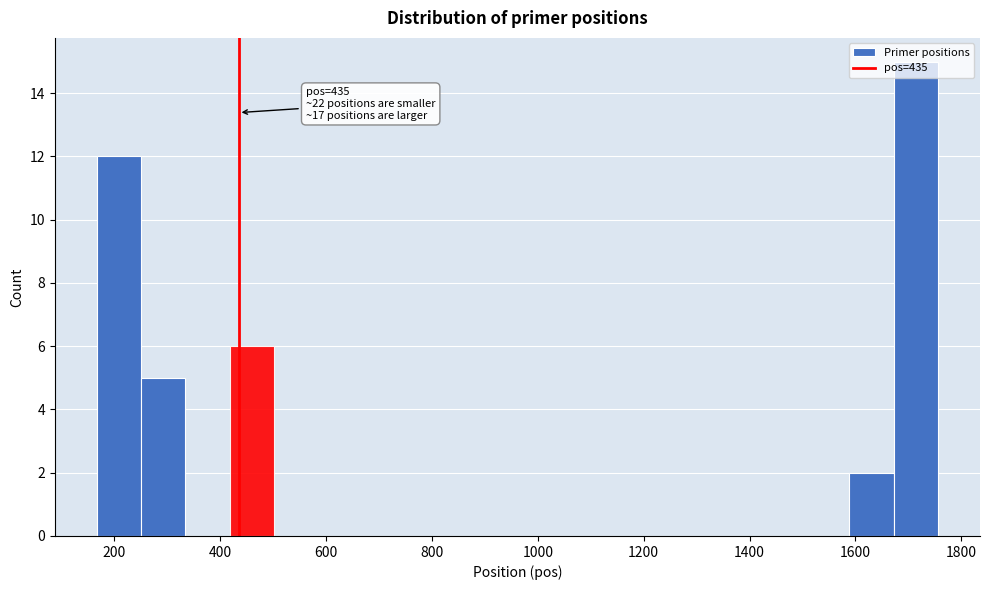

Over which range of the x-axis is the bar tallest?

1680 to 1760